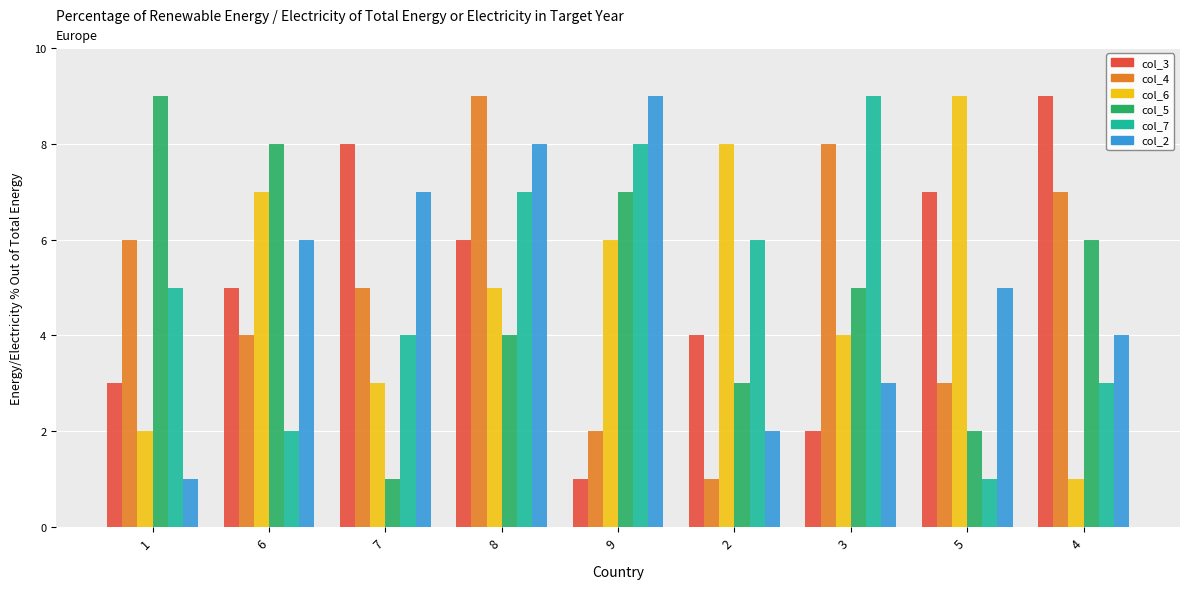

Read the col_5 value at 2.

3